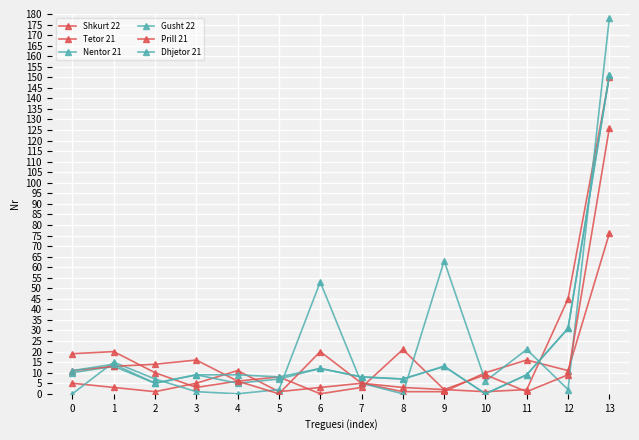

How many lines are shown in the chart?

6